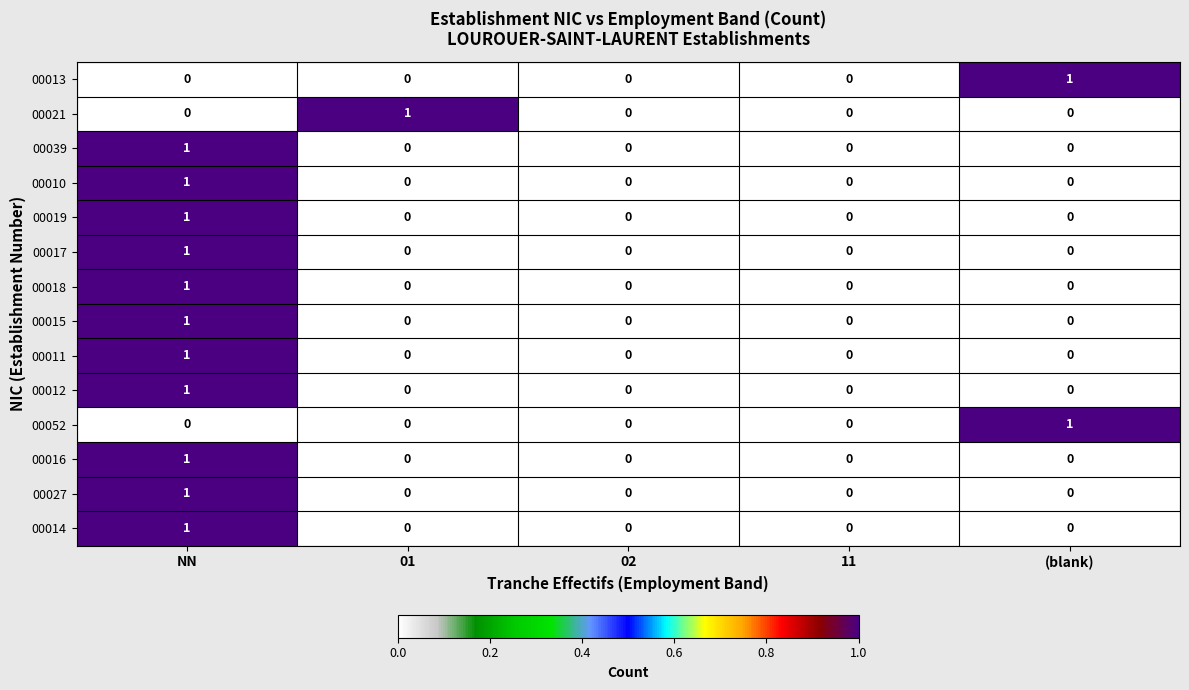

How many 00027 values are between 0 and 1?

5